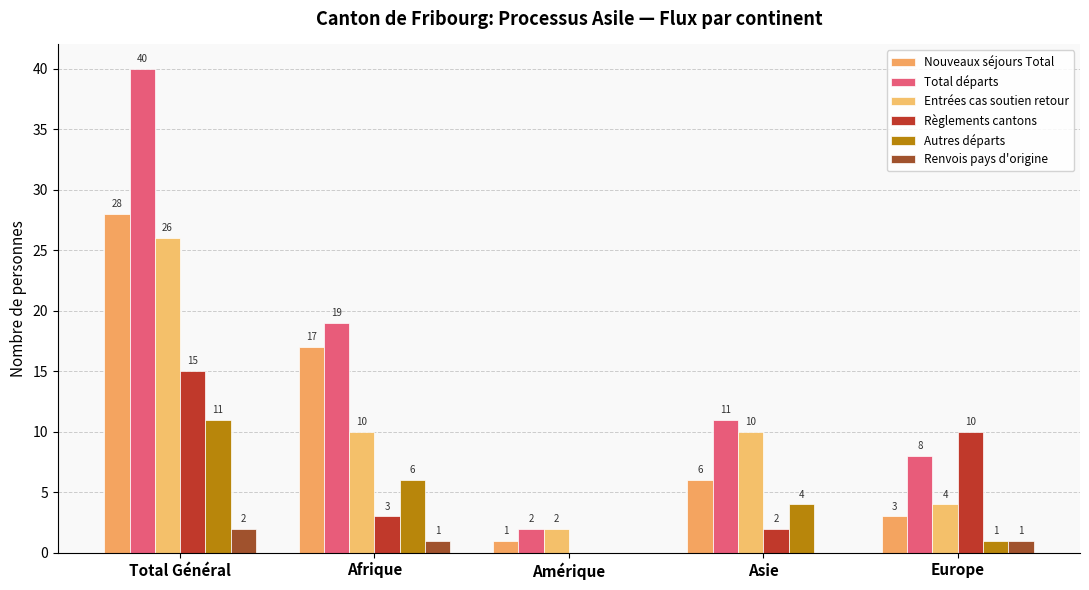

Reading right to left, list all the values displayed in this chart.

Nouveaux séjours Total: Europe=3	Asie=6	Amérique=1	Afrique=17	Total Général=28
Total départs: Europe=8	Asie=11	Amérique=2	Afrique=19	Total Général=40
Entrées cas soutien retour: Europe=4	Asie=10	Amérique=2	Afrique=10	Total Général=26
Règlements cantons: Europe=10	Asie=2	Amérique=0	Afrique=3	Total Général=15
Autres départs: Europe=1	Asie=4	Amérique=0	Afrique=6	Total Général=11
Renvois pays d'origine: Europe=1	Asie=0	Amérique=0	Afrique=1	Total Général=2